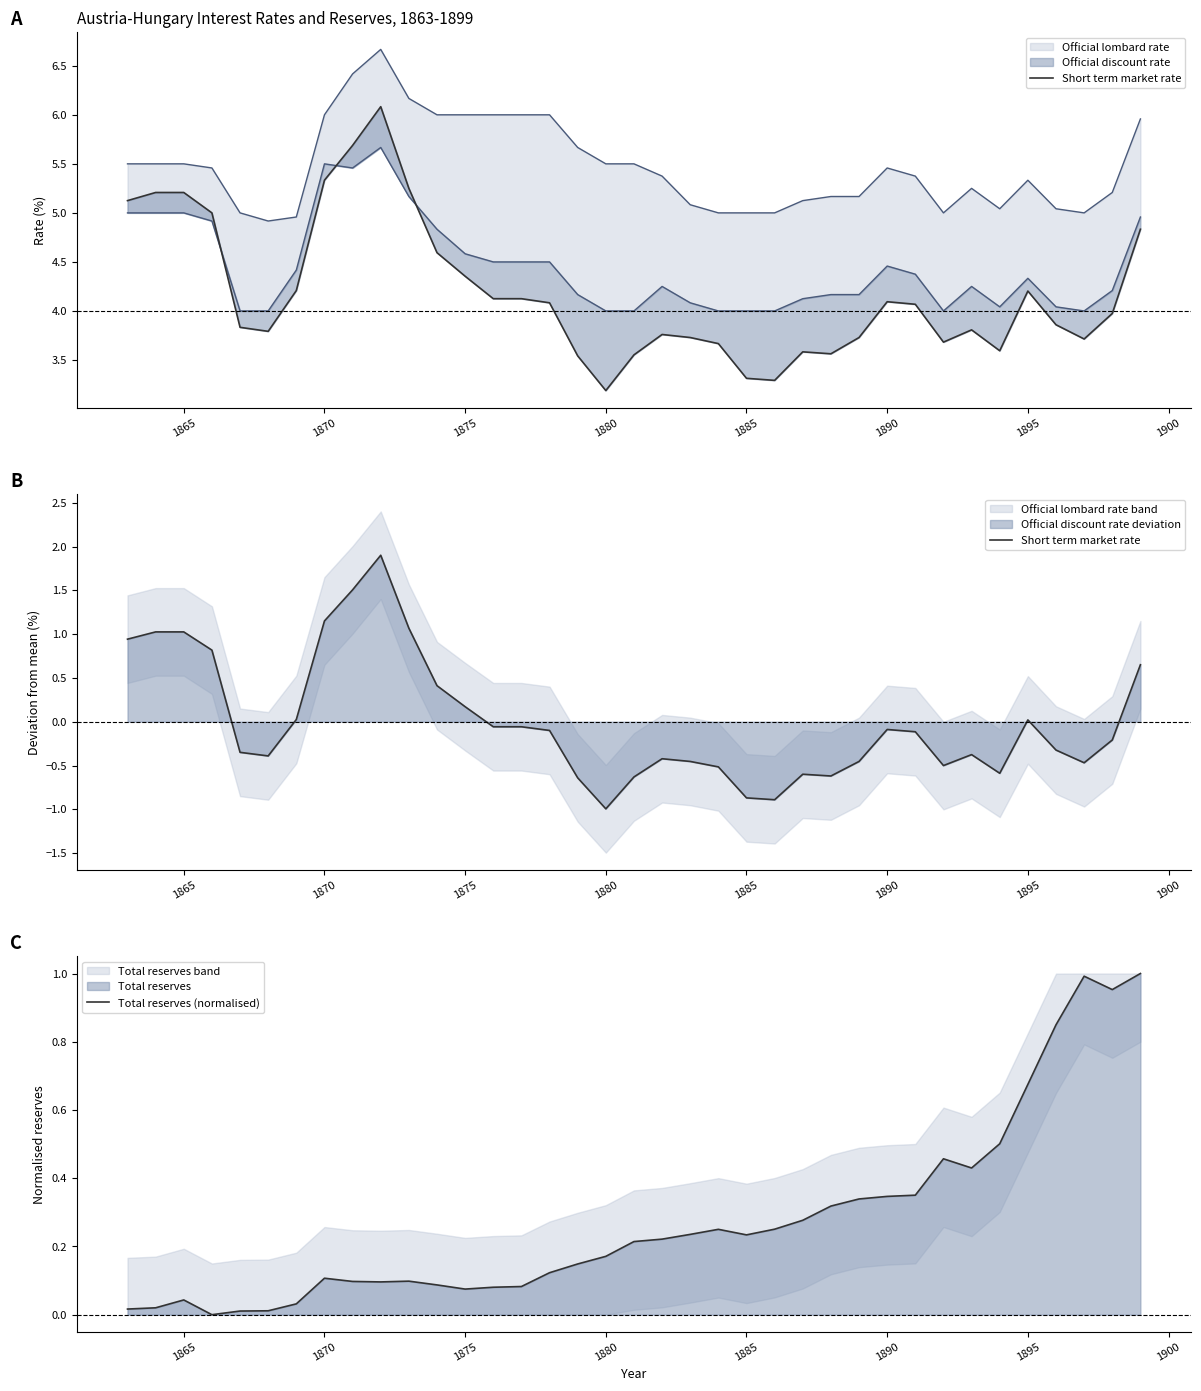

Which series has the largest range (max minus min)?

Short term market rate